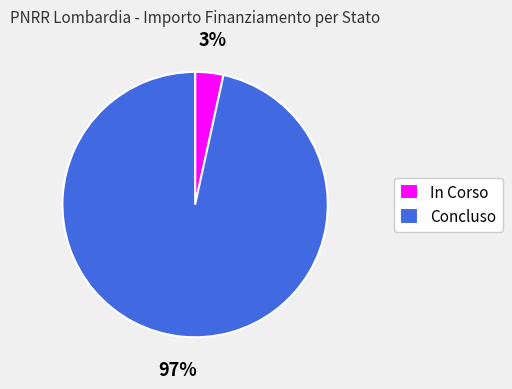

To the nearest percent, what is the average slice percentage?

50%